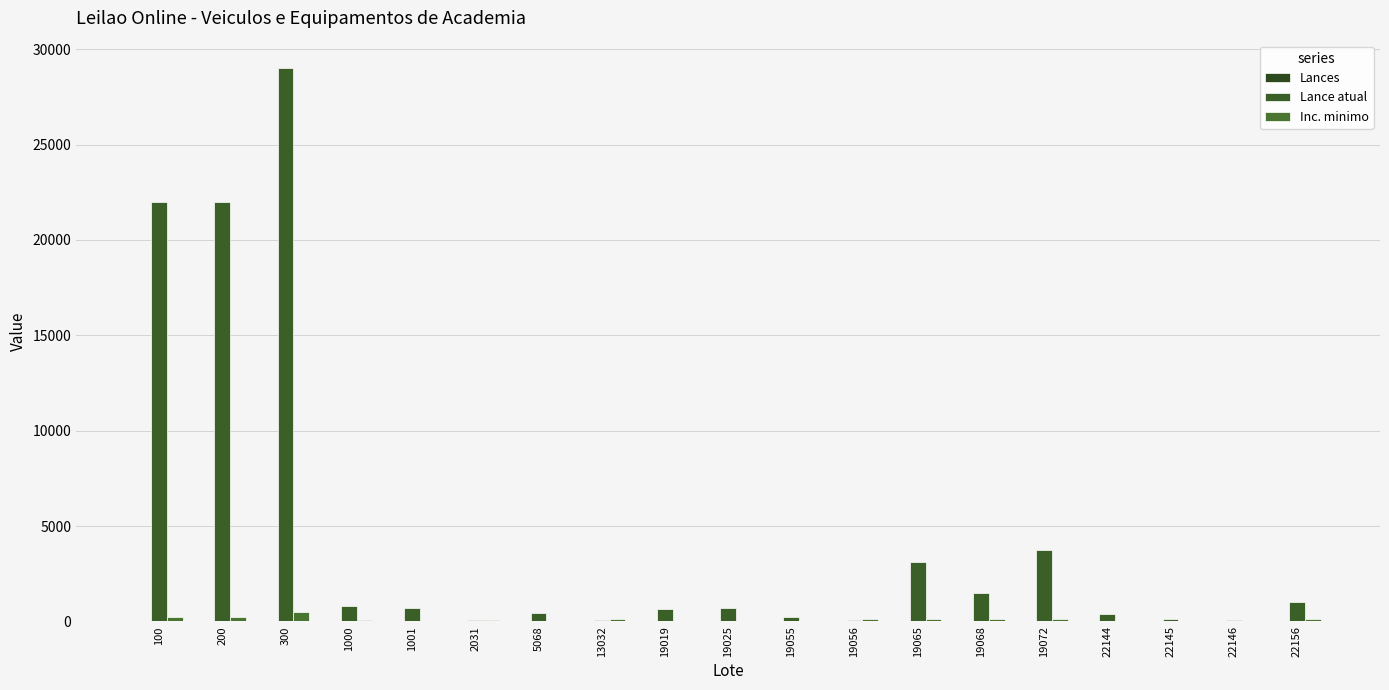

How many groups of bars are there?

19